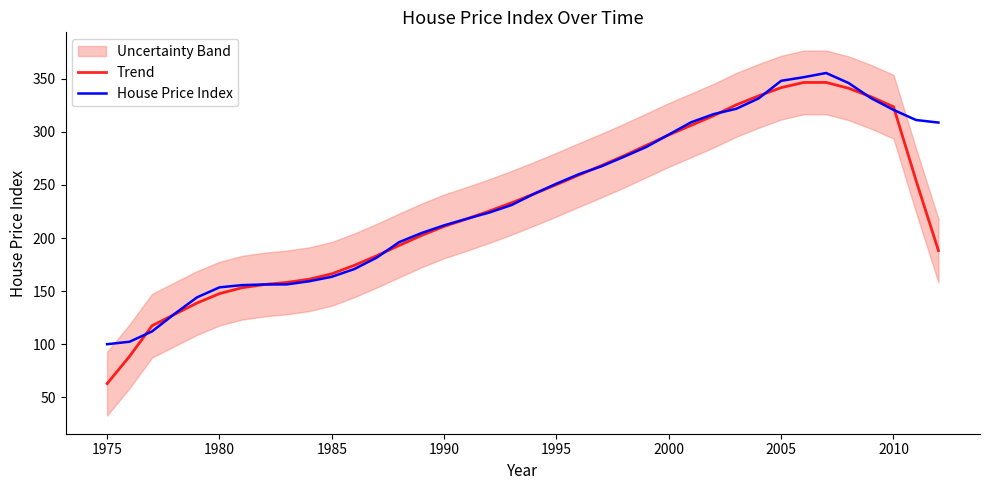

What is the approximate value of House Price Index at 2010?

320.7